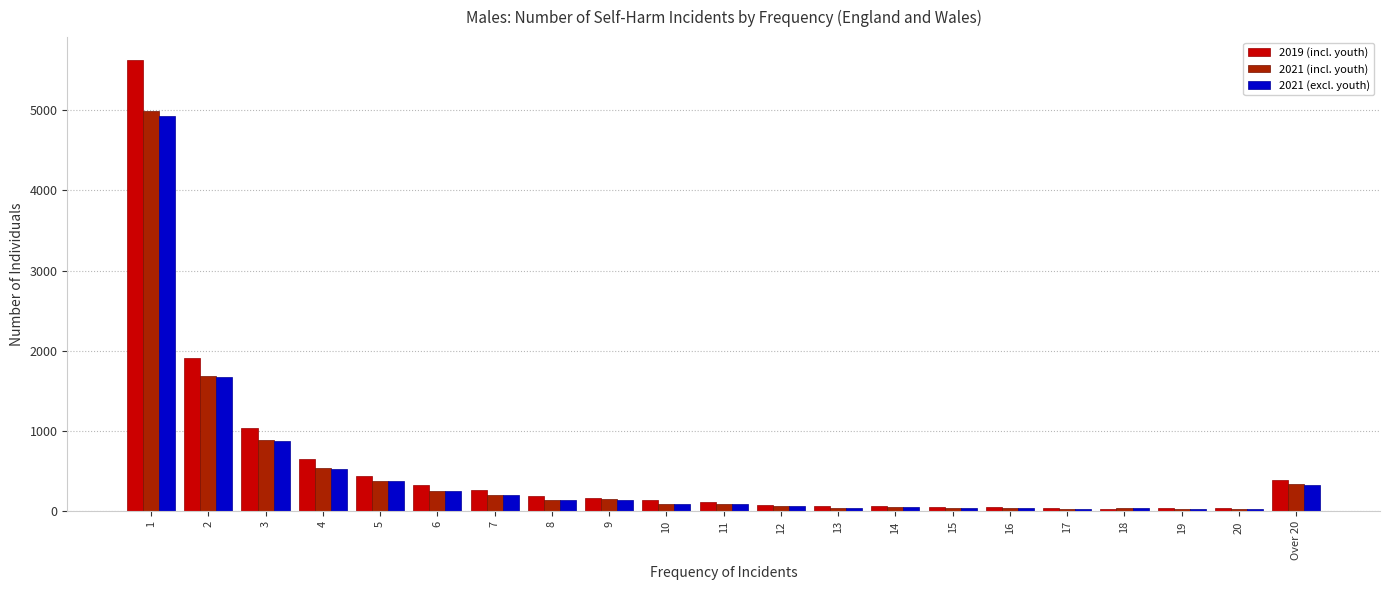

How many series are shown in this chart?

3